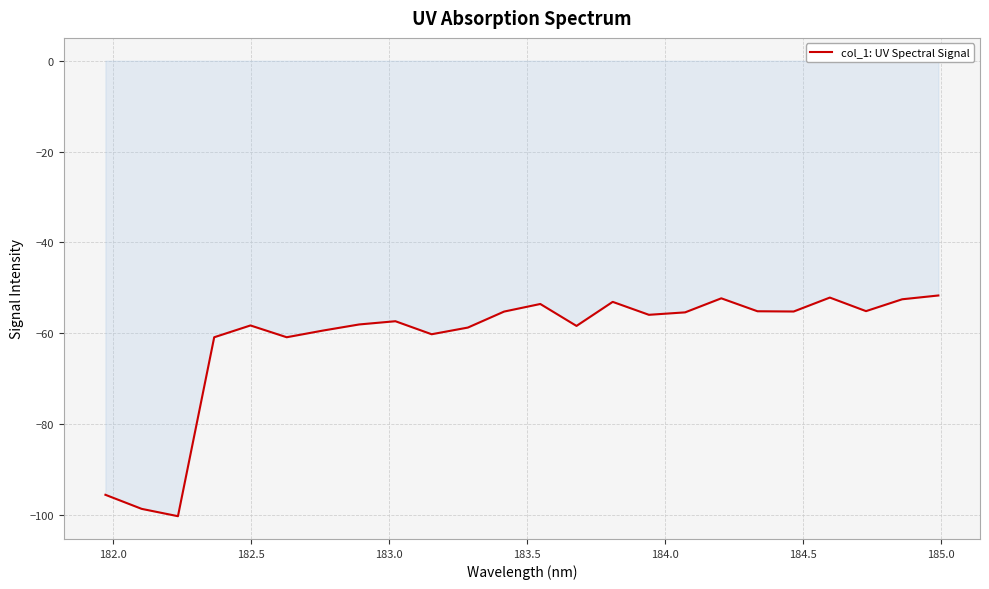

How many lines are shown in the chart?

1